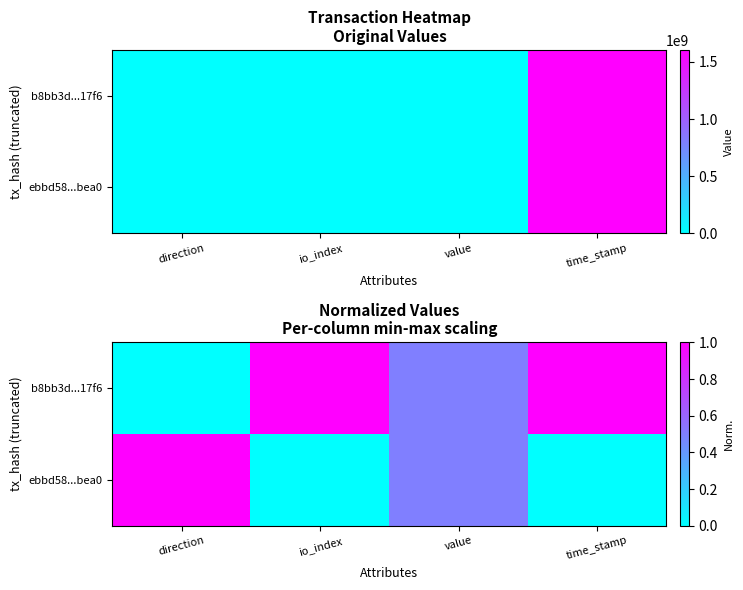

At how many categories does at least one series exceed 0?

4